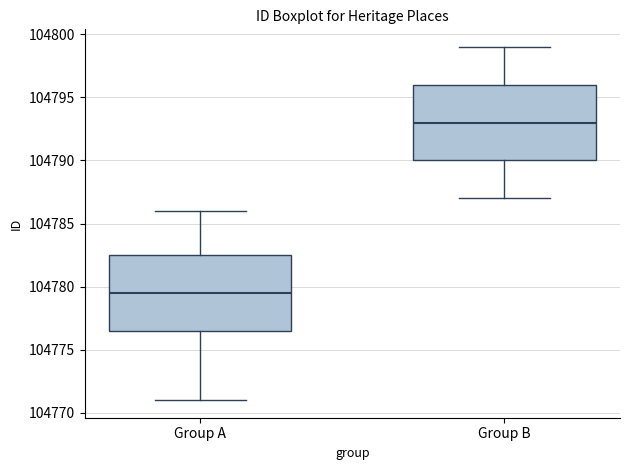

Reading left to right, transcribe this box plot: for each box, give where its median line is, the range the box spans, and where its two whiskers end, as read against the y-axis. The values are not printed on the chart, so give them approximately, as read against the axis.

Group A: median 104779.5, box 104776.5 to 104782.5, whiskers 104771.0 to 104786.0
Group B: median 104793.0, box 104790.0 to 104796.0, whiskers 104787.0 to 104799.0